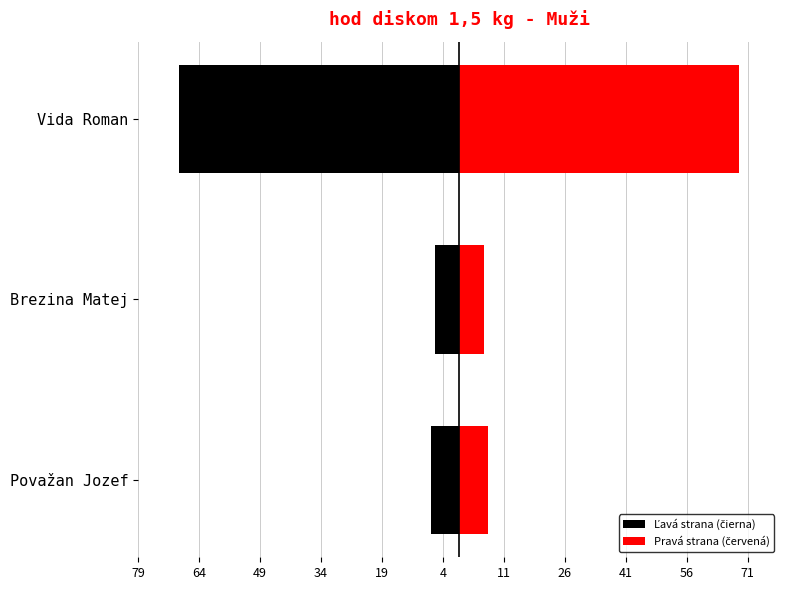

What is the value of the Ľavá strana (čierna) bar at the 3rd from the left?

-69